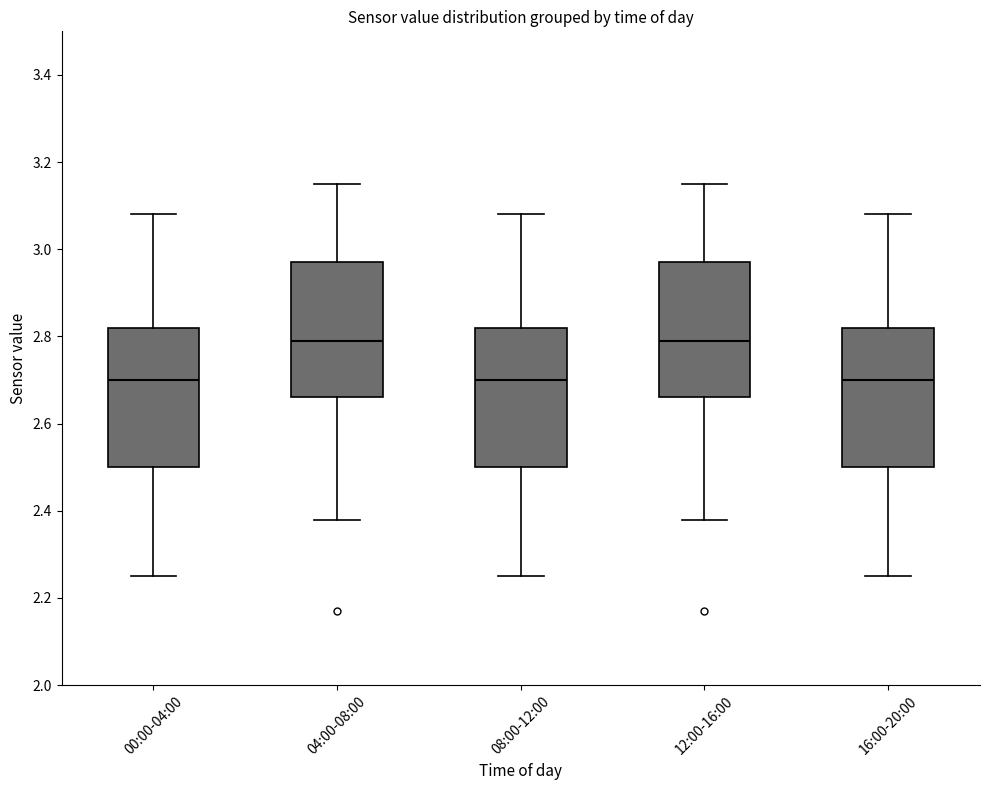

Reading left to right, read every box against the y-axis: the position of its median line, the range the box covers, and the ends of its whiskers. The values are not printed on the chart, so give them approximately, as read against the axis.

00:00-04:00: median 2.70, box 2.50 to 2.82, whiskers 2.26 to 3.08
04:00-08:00: median 2.80, box 2.66 to 2.98, whiskers 2.38 to 3.16
08:00-12:00: median 2.70, box 2.50 to 2.82, whiskers 2.26 to 3.08
12:00-16:00: median 2.80, box 2.66 to 2.98, whiskers 2.38 to 3.16
16:00-20:00: median 2.70, box 2.50 to 2.82, whiskers 2.26 to 3.08